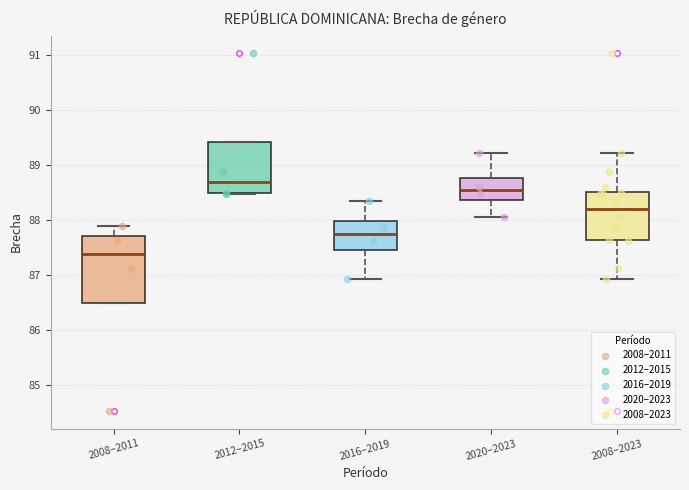

Comparing the boxes themselves (not the whiskers), which one is the tallest?

2008–2011